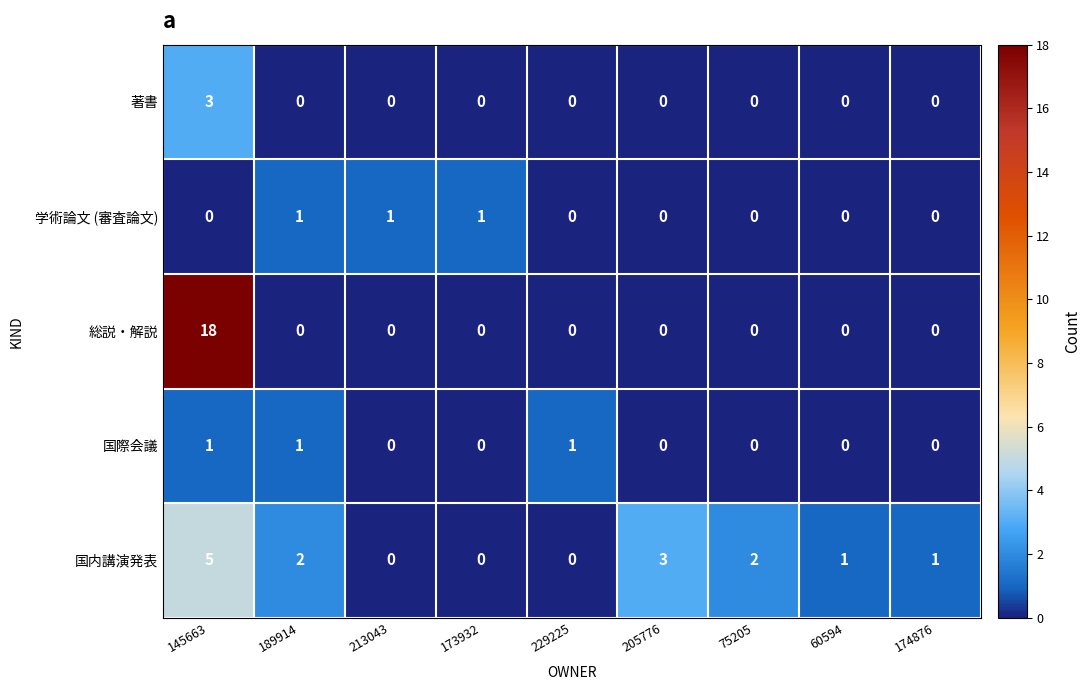

Which series changed the most between 173932 and 75205?

国内講演発表